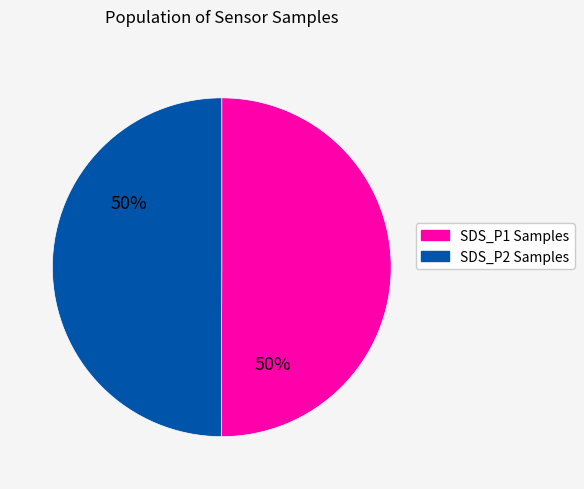

To the nearest percent, what is the average slice percentage?

50%